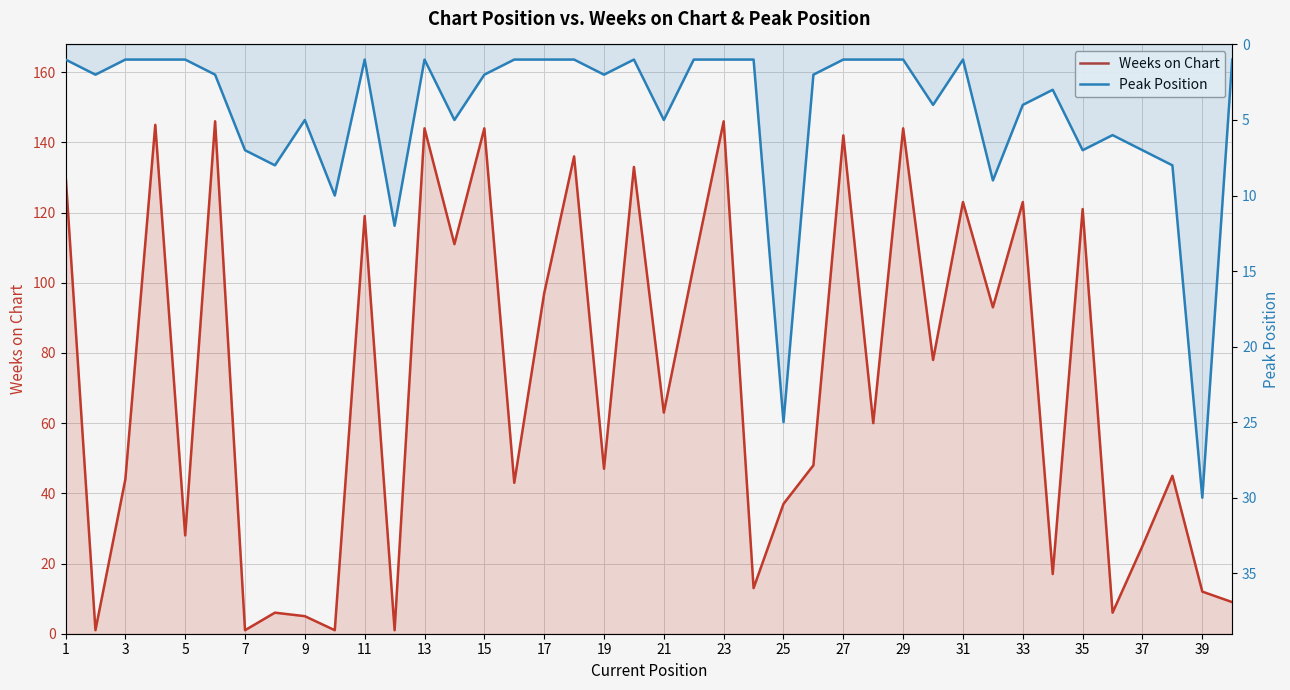

The value of Weeks on Chart at 5 is 12. True or false?

False